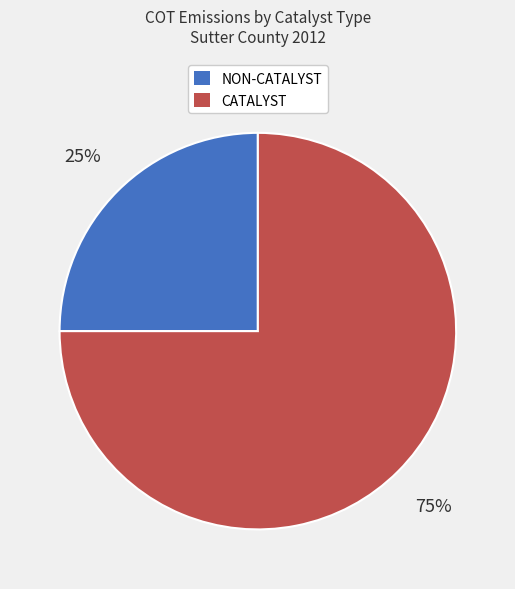

Is it true that CATALYST is 85% of the pie?

False